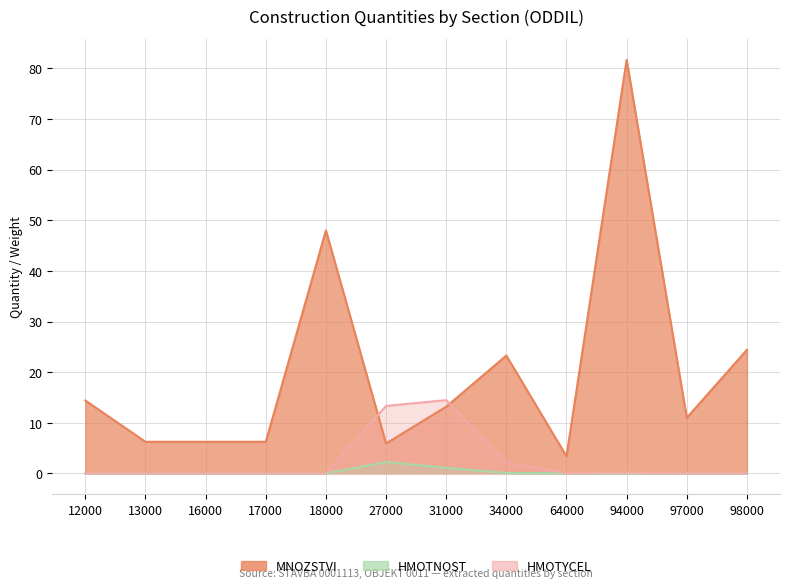

At 97000, list the series in order from smallest to largest.

HMOTNOST, HMOTYCEL, MNOZSTVI